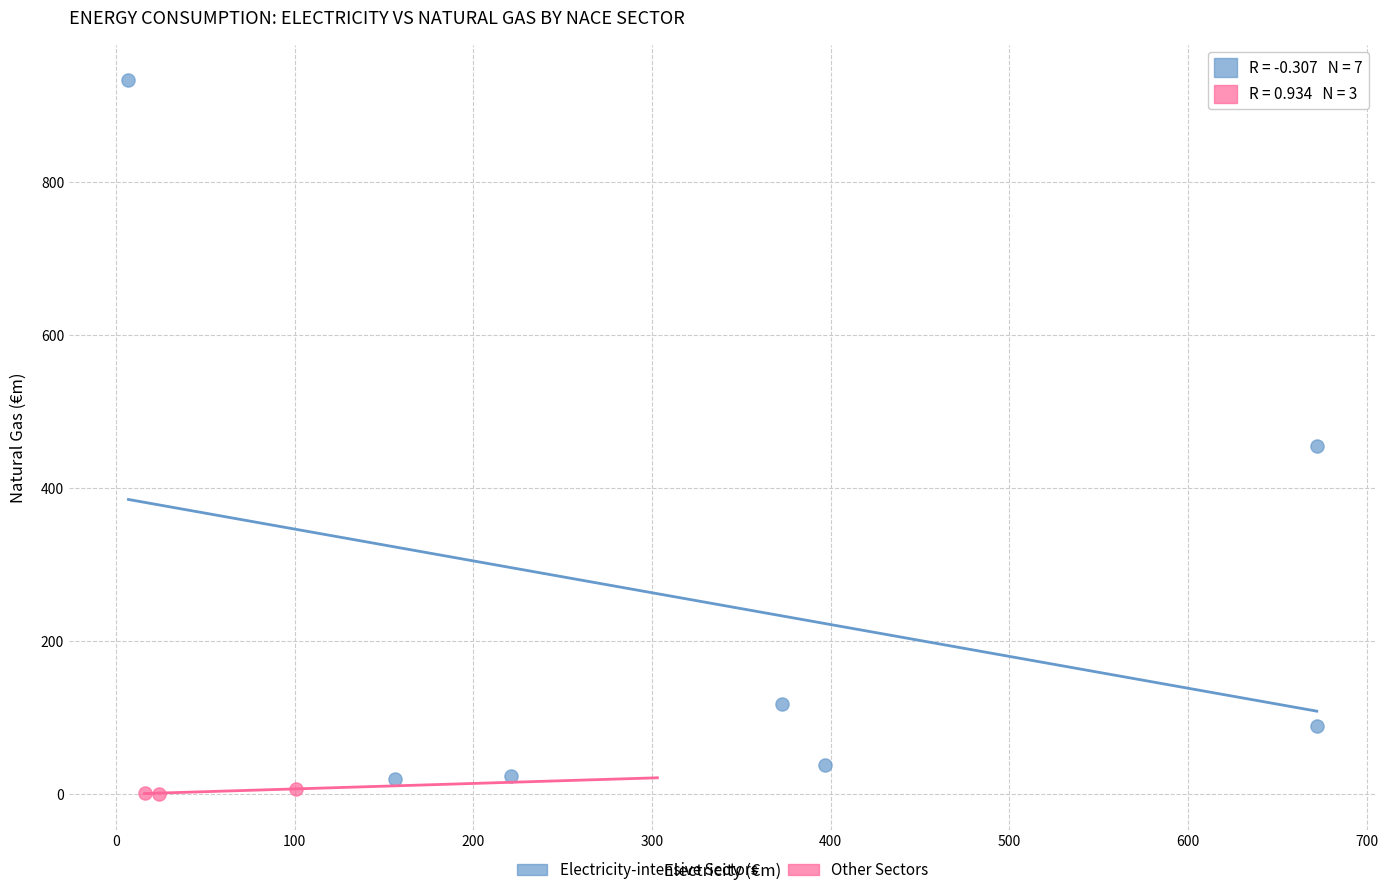

Which series contains the highest Y value?

Electricity-intensive Sectors